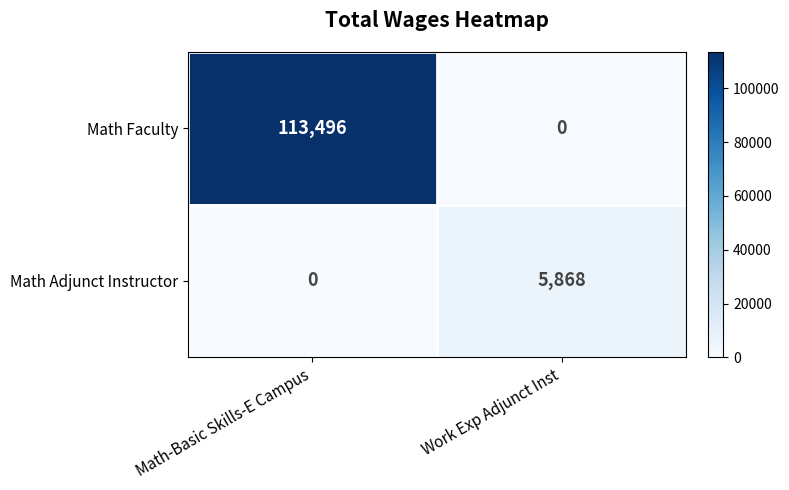

Reading left to right, extract all data points from this chart.

Math Faculty: Math-Basic Skills-E Campus=113496	Work Exp Adjunct Inst=0
Math Adjunct Instructor: Math-Basic Skills-E Campus=0	Work Exp Adjunct Inst=5868